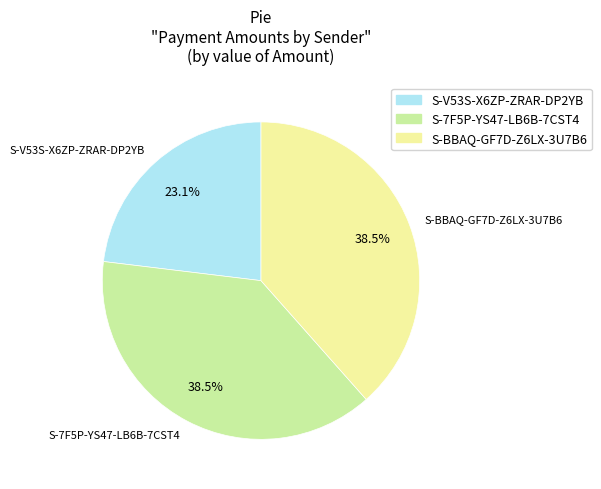

Which slice is the smallest?

S-V53S-X6ZP-ZRAR-DP2YB